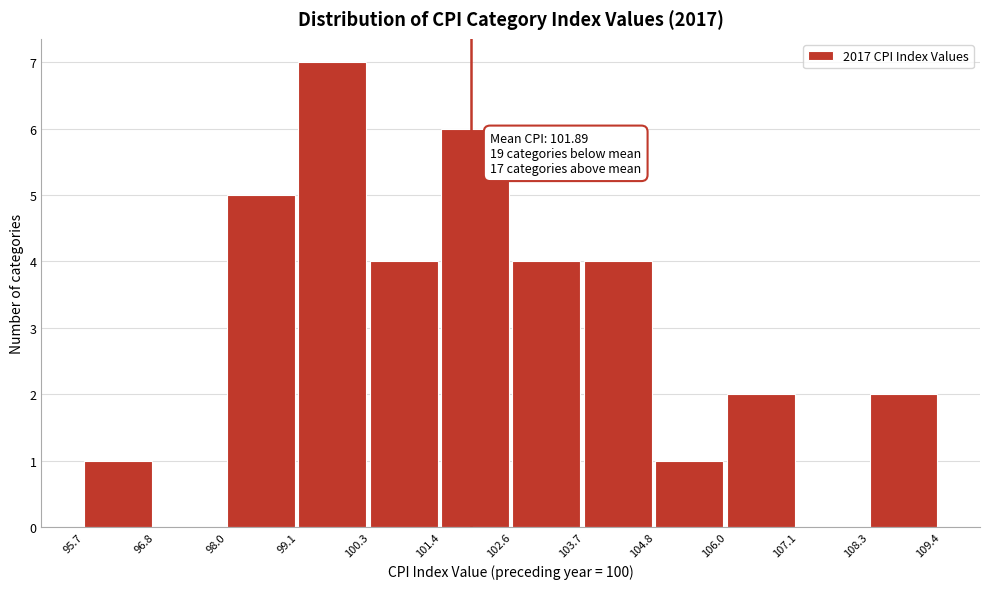

Over which range of the x-axis is the bar tallest?

99.1 to 100.3